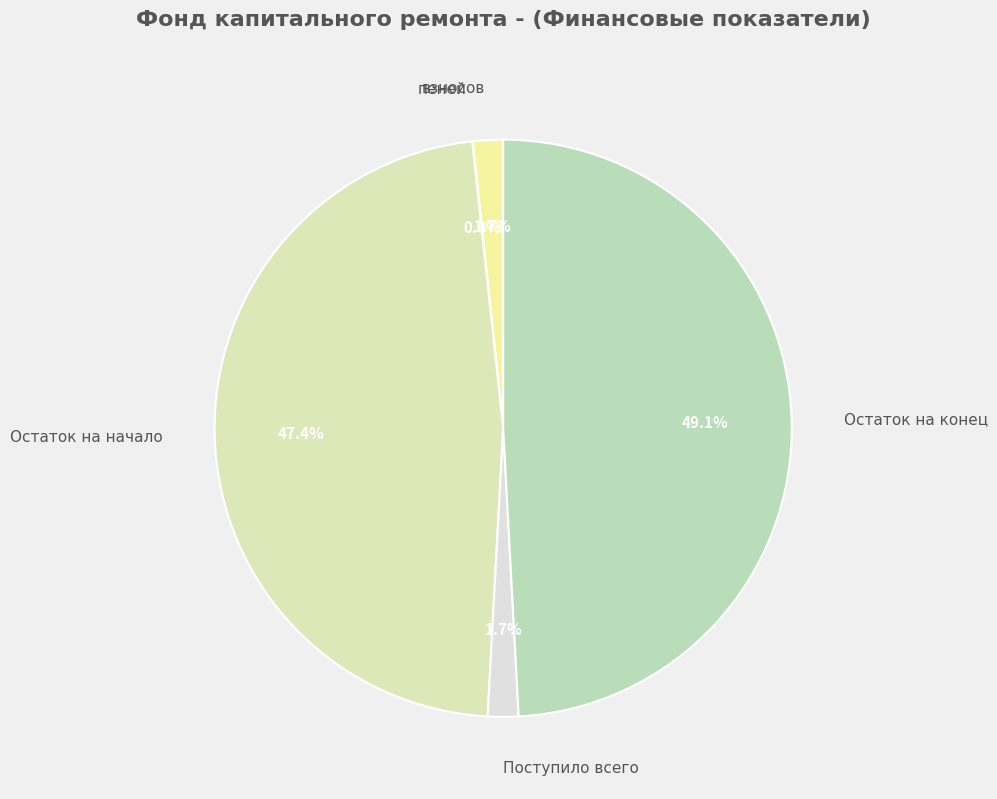

To the nearest percent, what is the average slice percentage?

12%